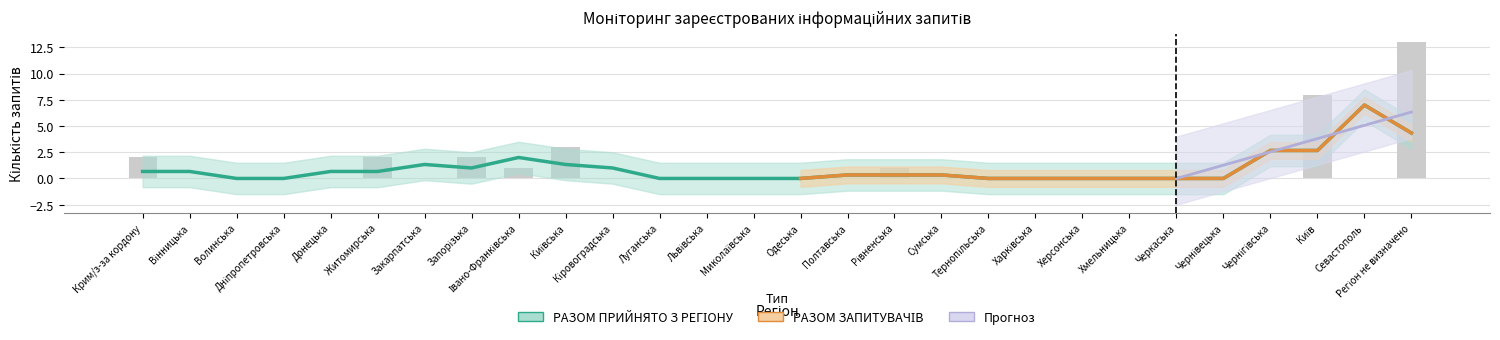

Reading right to left, what are all the values shown in this chart?

Регіон не визначено=13	Севастополь=0	Київ=8	Чернігівська=0	Чернівецька=0	Черкаська=0	Хмельницька=0	Херсонська=0	Харківська=0	Тернопільська=0	Сумська=0	Рівненська=1	Полтавська=0	Одеська=0	Миколаївська=0	Львівська=0	Луганська=0	Кіровоградська=0	Київська=3	Івано-Франківська=1	Запорізька=2	Закарпатська=0	Житомирська=2	Донецька=0	Дніпропетровська=0	Волинська=0	Вінницька=0	Крим/з-за кордону=2